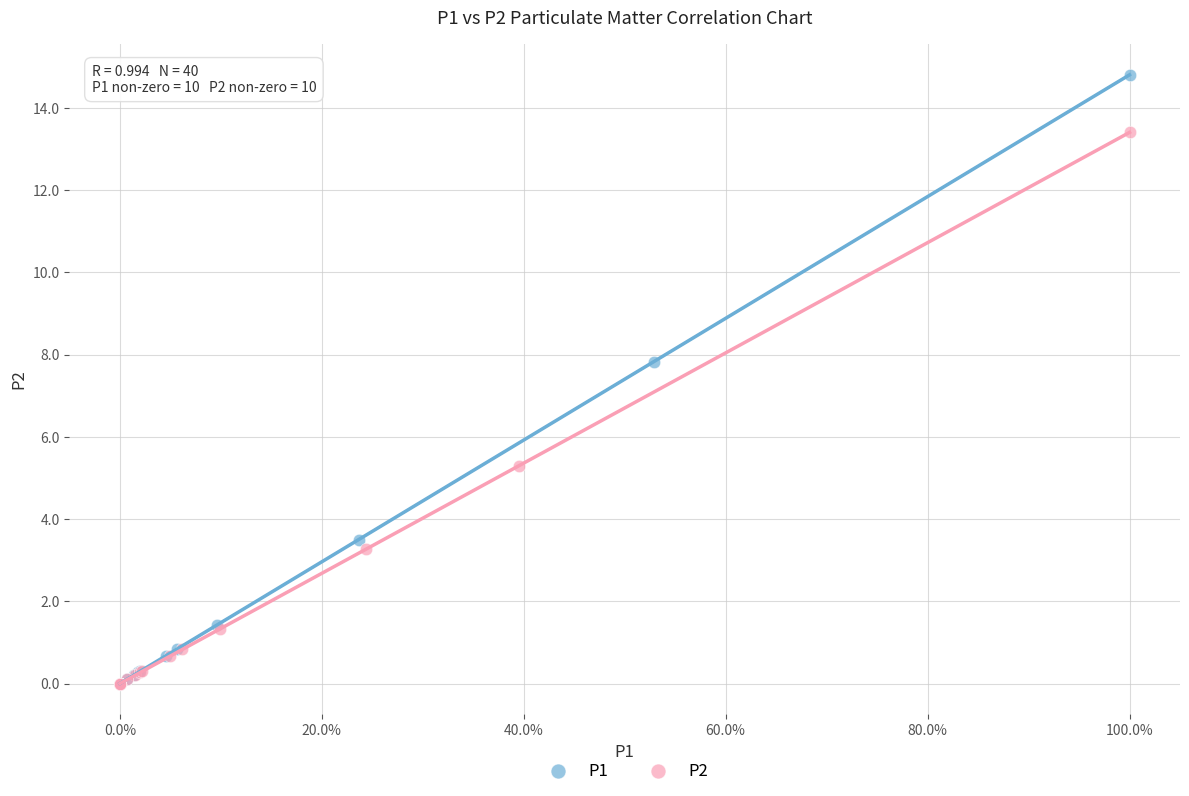

What are all the series names shown in the legend?

P1, P2